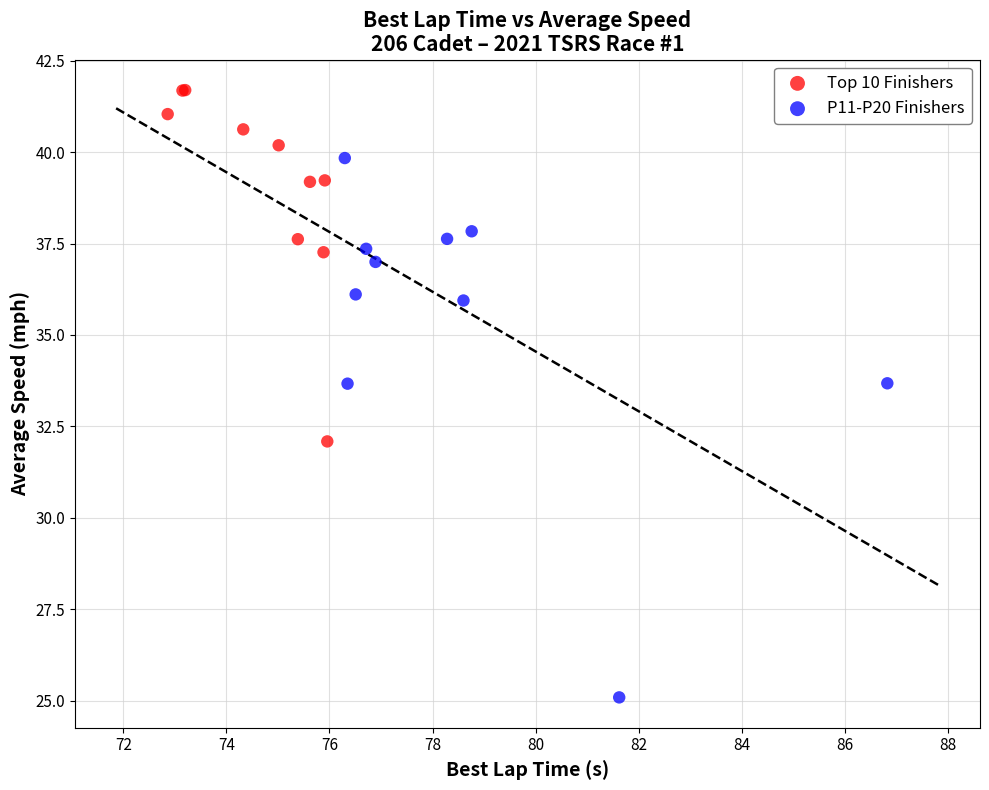

Which series reaches the maximum Y coordinate?

Top 10 Finishers